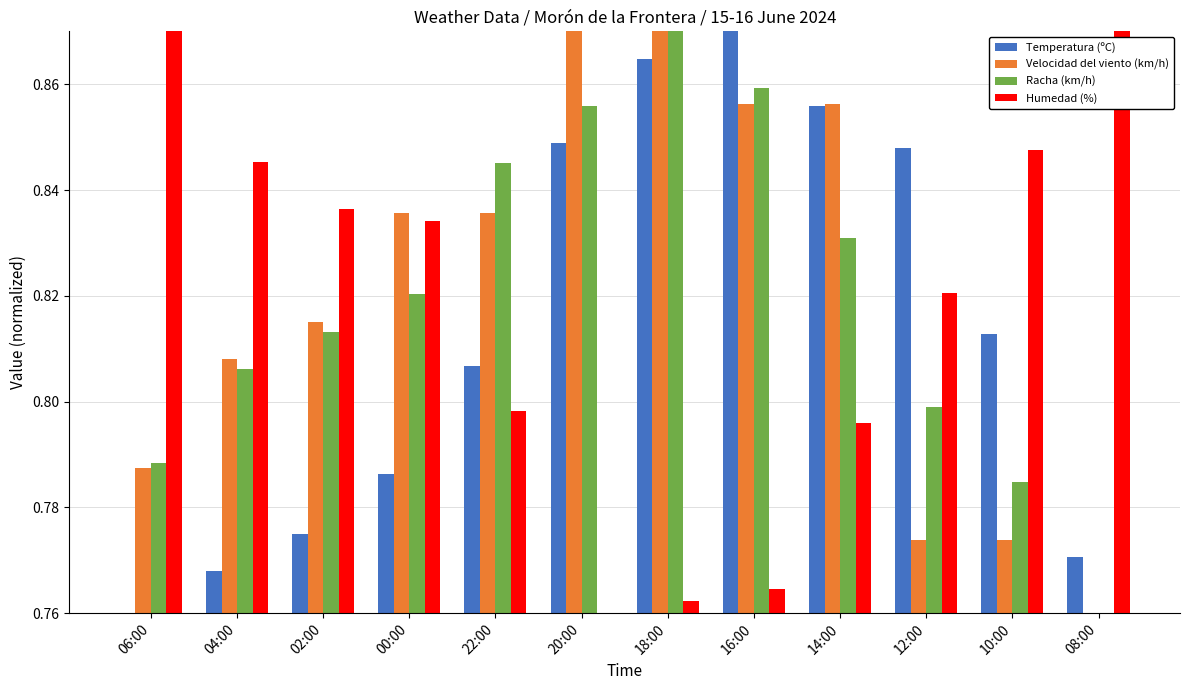

Count the Temperatura (ºC) values in the range 0 to 1.

12